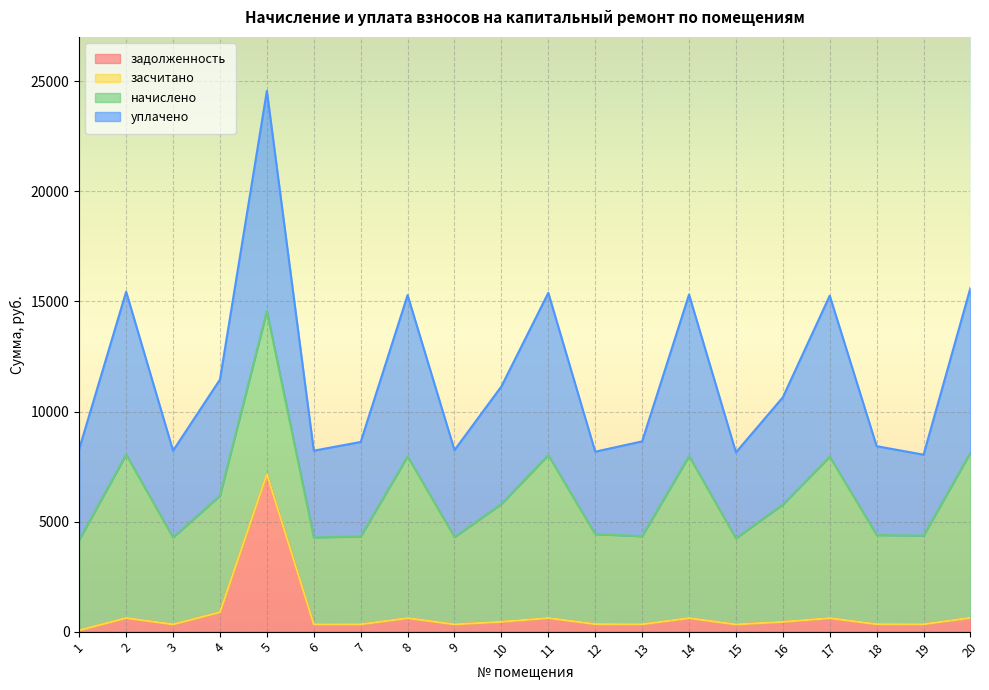

What is the difference between the уплачено values at 11 and 6?

7171.1